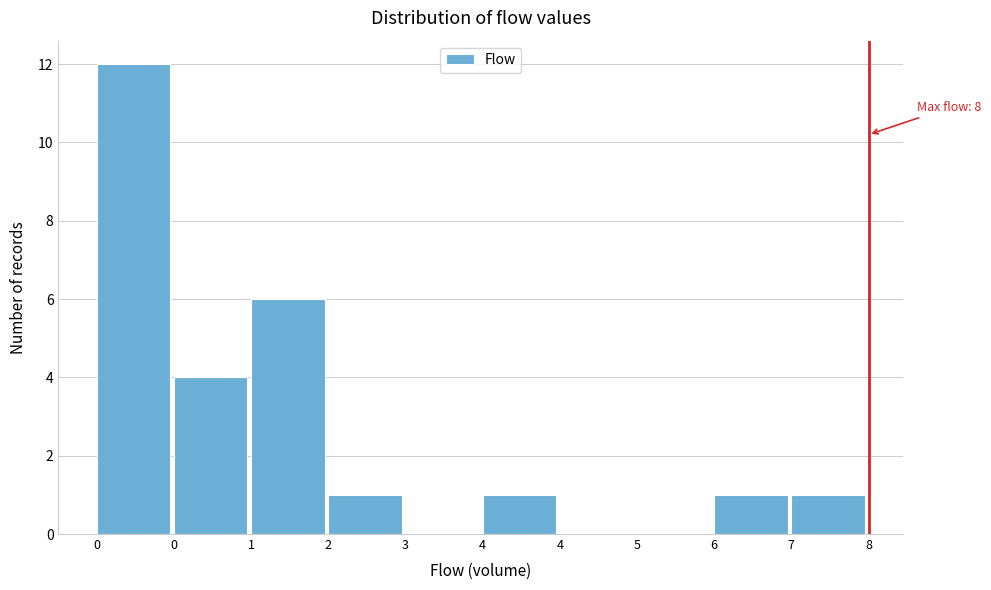

How many categories are shown in the chart?

10